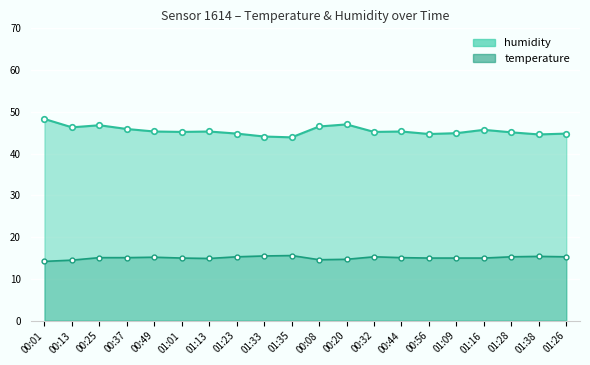

How many data points does each series have?

20